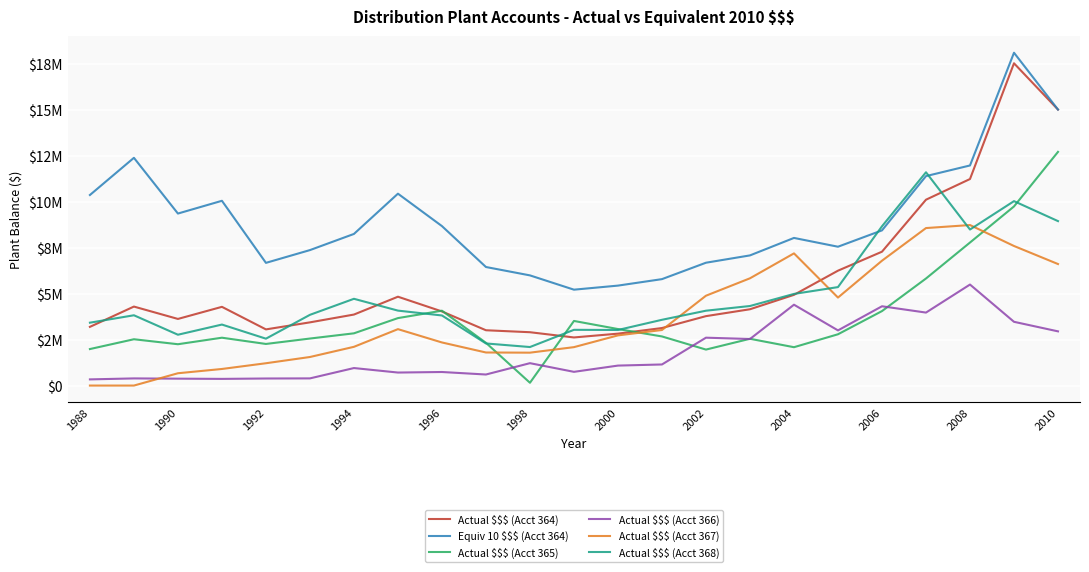

How many times do Actual $$$ (Acct 367) and Actual $$$ (Acct 365) cross each other?

4